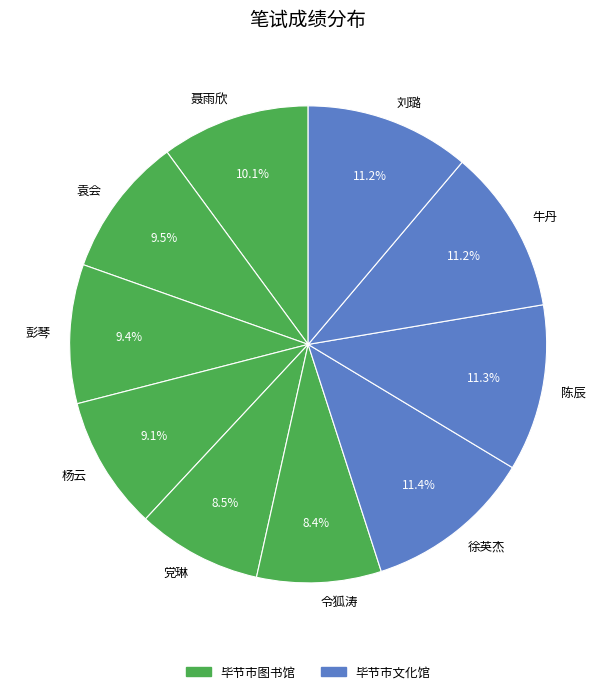

What is the ratio of the value at 彭琴 to the value at 徐英杰?

0.8